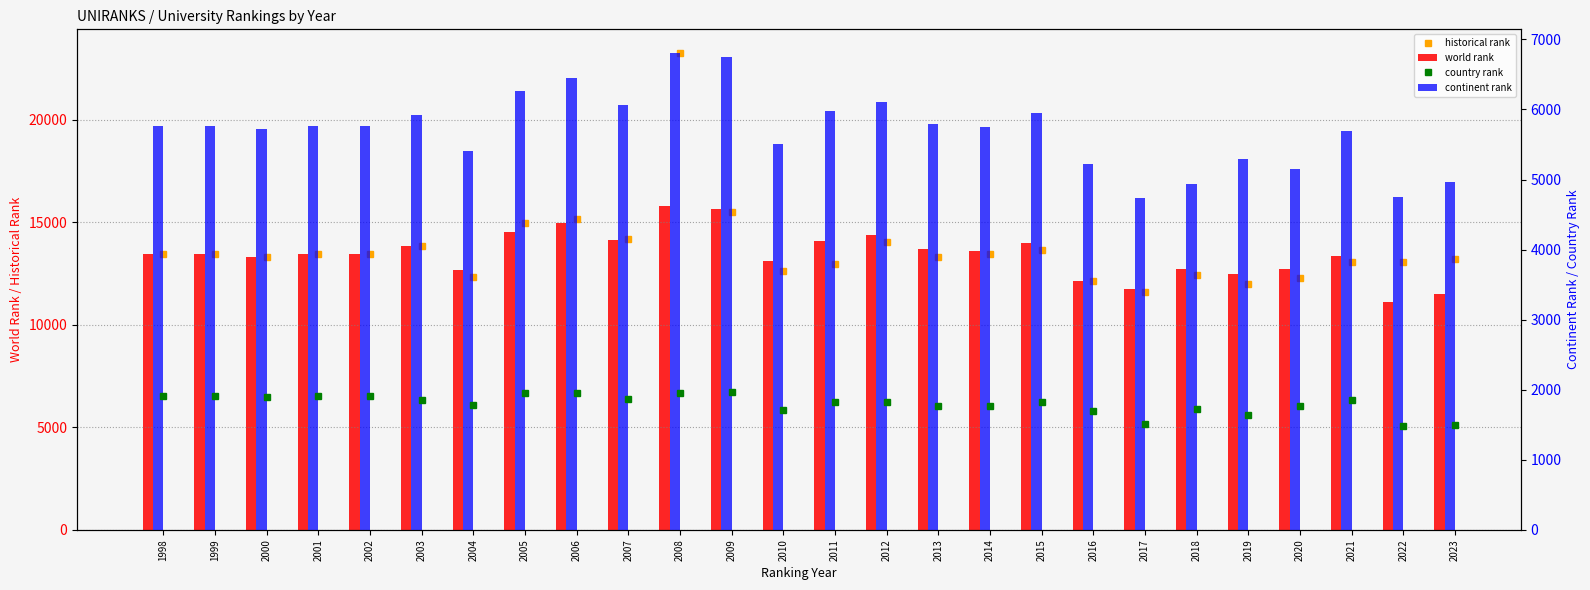

Is the value of continent rank at 2019 greater than the value of country rank at 2001?

Yes